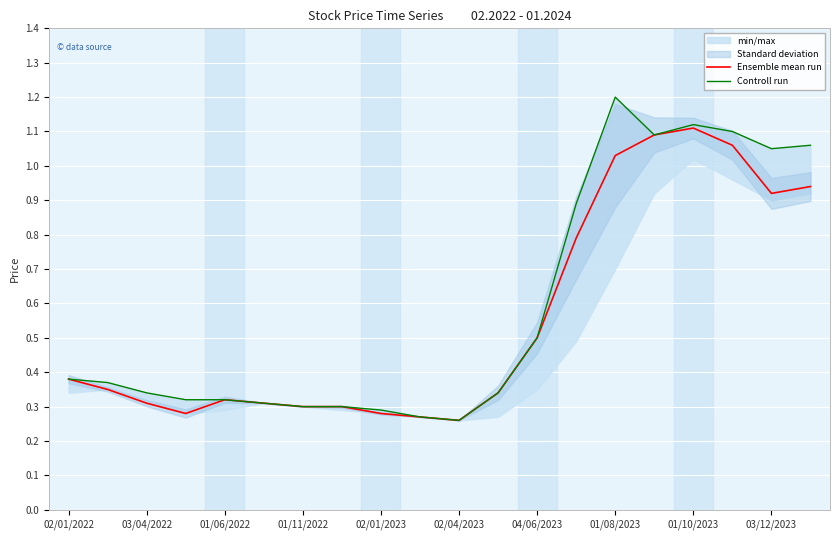

What are all the series names shown in the legend?

Ensemble mean run, Controll run